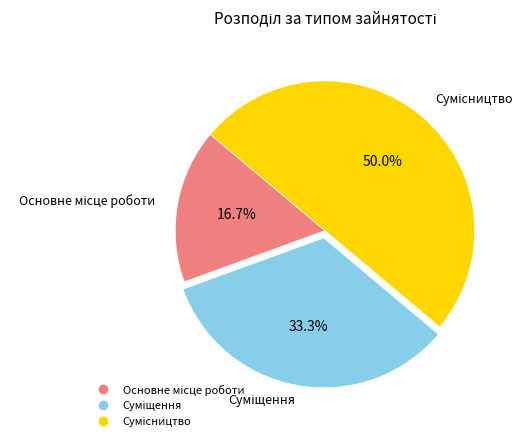

What is the smallest slice in the pie chart?

Основне місце роботи